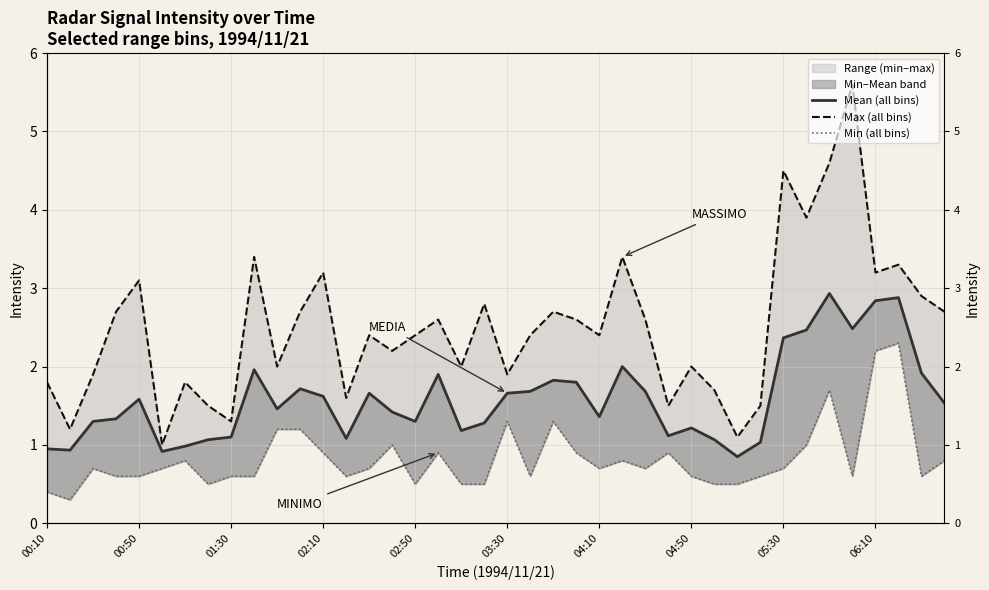

What is the maximum value for Min (all bins)?

2.3